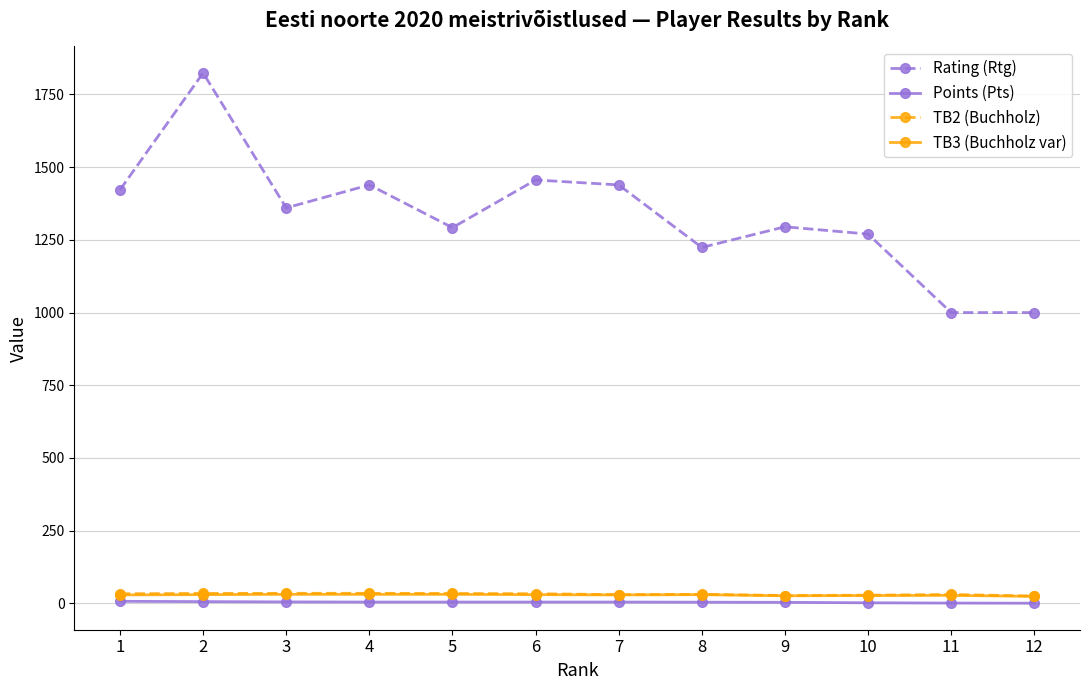

Which series changed the most between 2 and 9?

Rating (Rtg)